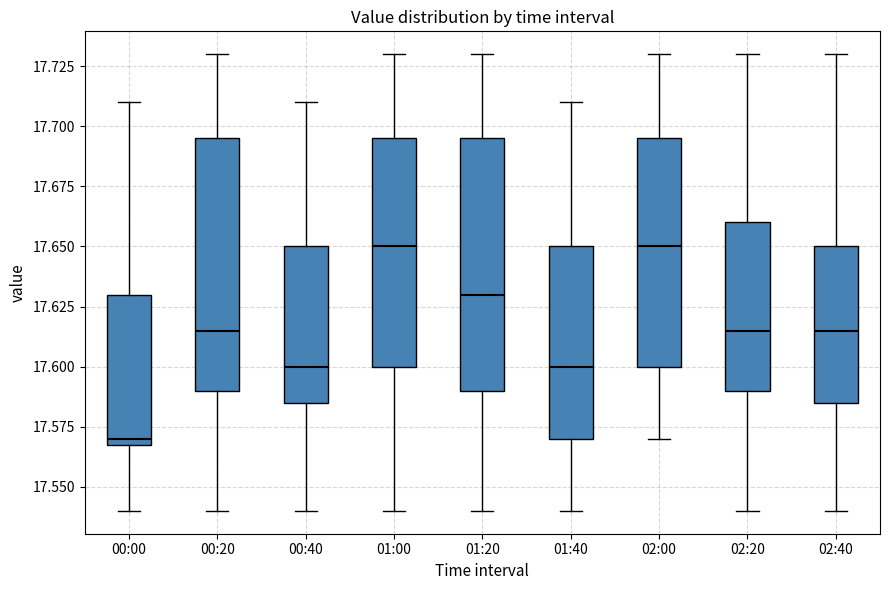

Reading left to right, read every box against the y-axis: the position of its median line, the range the box covers, and the ends of its whiskers. The values are not printed on the chart, so give them approximately, as read against the axis.

00:00: median 17.570 (just above the box's lower edge), box 17.570 to 17.630, whiskers 17.540 to 17.710
00:20: median 17.615, box 17.590 to 17.695, whiskers 17.540 to 17.730
00:40: median 17.600, box 17.585 to 17.650, whiskers 17.540 to 17.710
01:00: median 17.650, box 17.600 to 17.695, whiskers 17.540 to 17.730
01:20: median 17.630, box 17.590 to 17.695, whiskers 17.540 to 17.730
01:40: median 17.600, box 17.570 to 17.650, whiskers 17.540 to 17.710
02:00: median 17.650, box 17.600 to 17.695, whiskers 17.570 to 17.730
02:20: median 17.615, box 17.590 to 17.660, whiskers 17.540 to 17.730
02:40: median 17.615, box 17.585 to 17.650, whiskers 17.540 to 17.730